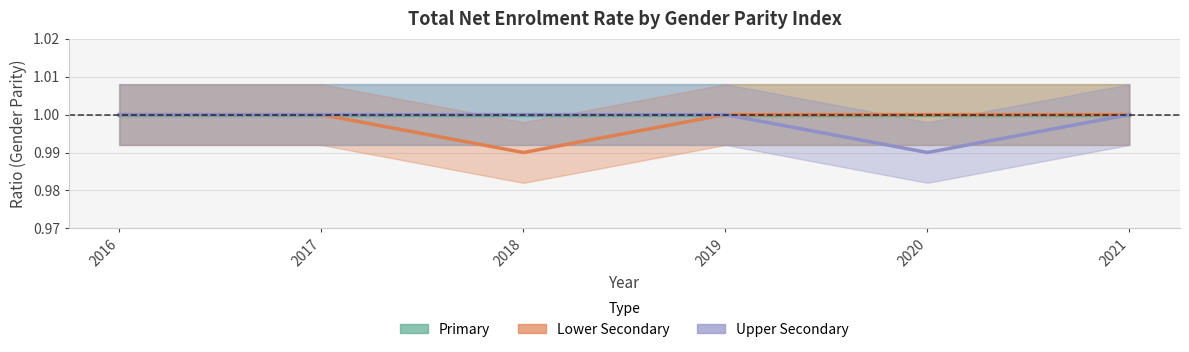

Does the chart have visible grid lines?

Yes